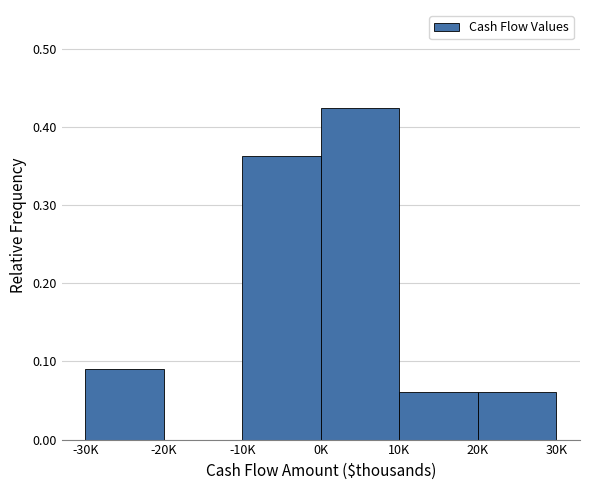

At which category does the chart reach its peak across all series?

0K